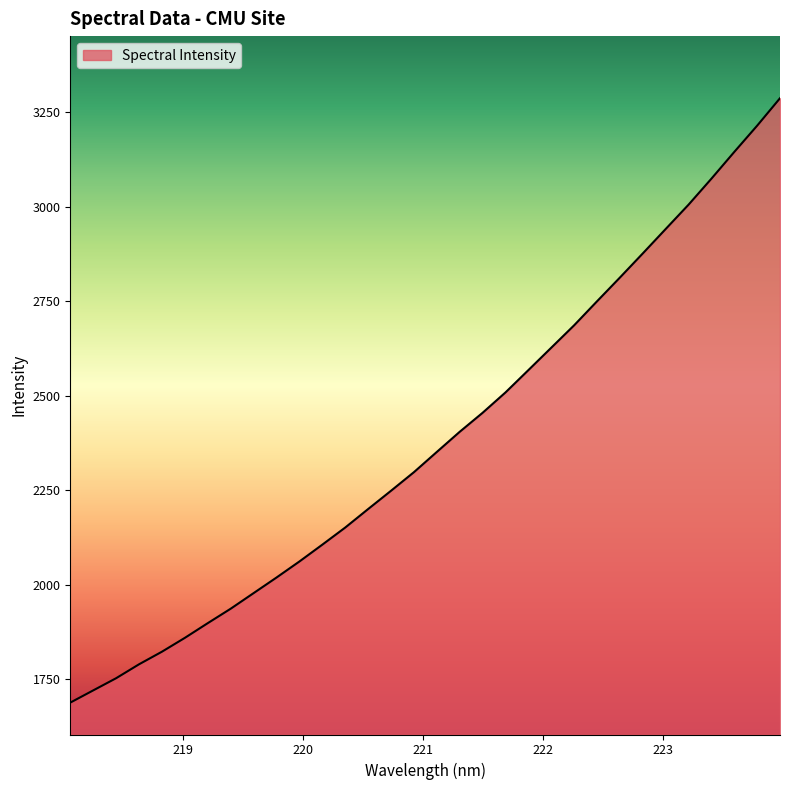

What is the maximum value shown in the chart?

3287.4